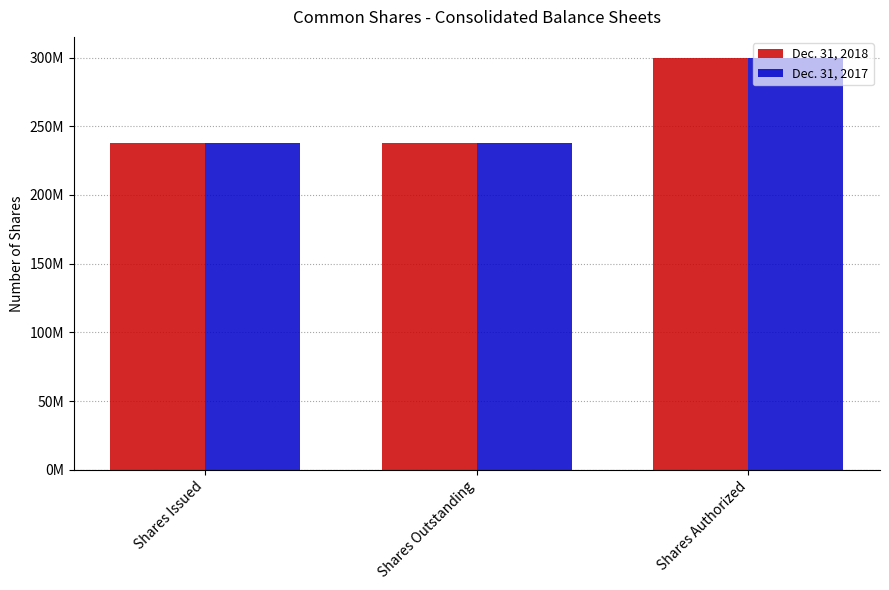

List the labels in order of Dec. 31, 2018 value, smallest first.

Shares Issued, Shares Outstanding, Shares Authorized